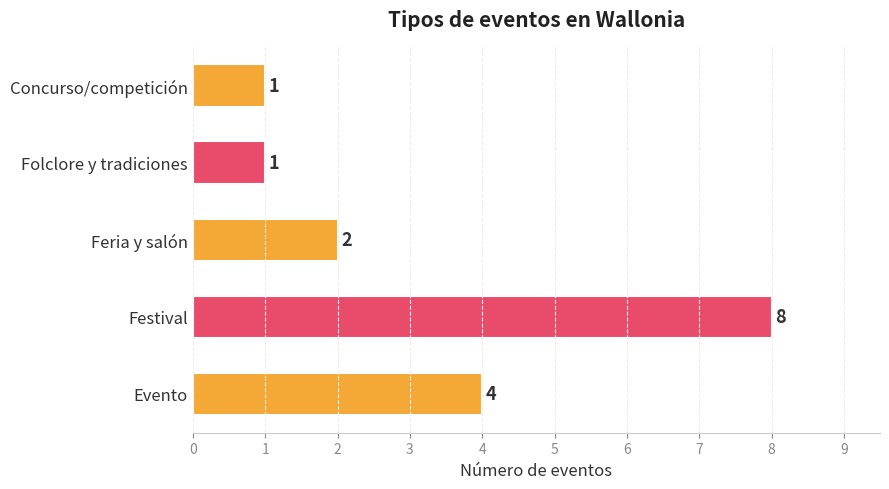

What is the minimum value shown in the chart?

1